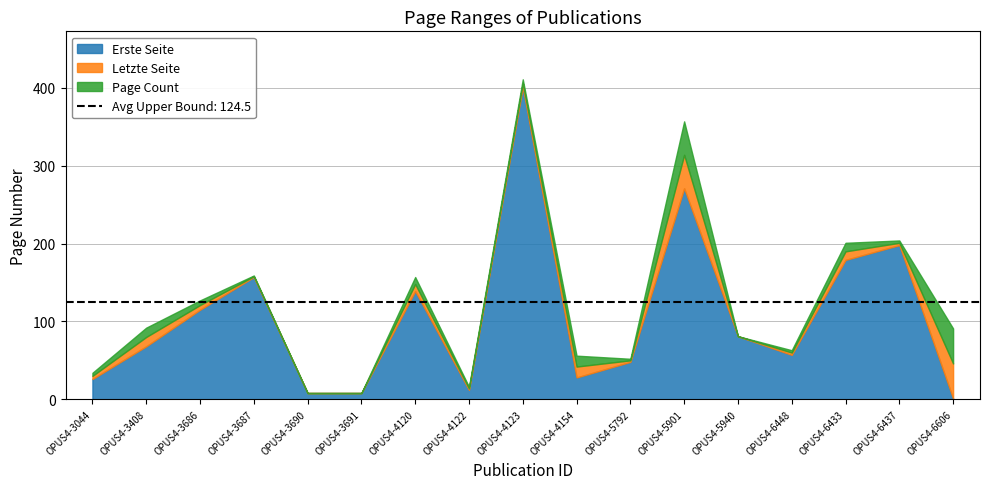

True or false: Letzte Seite and Erste Seite cross at least once.

False